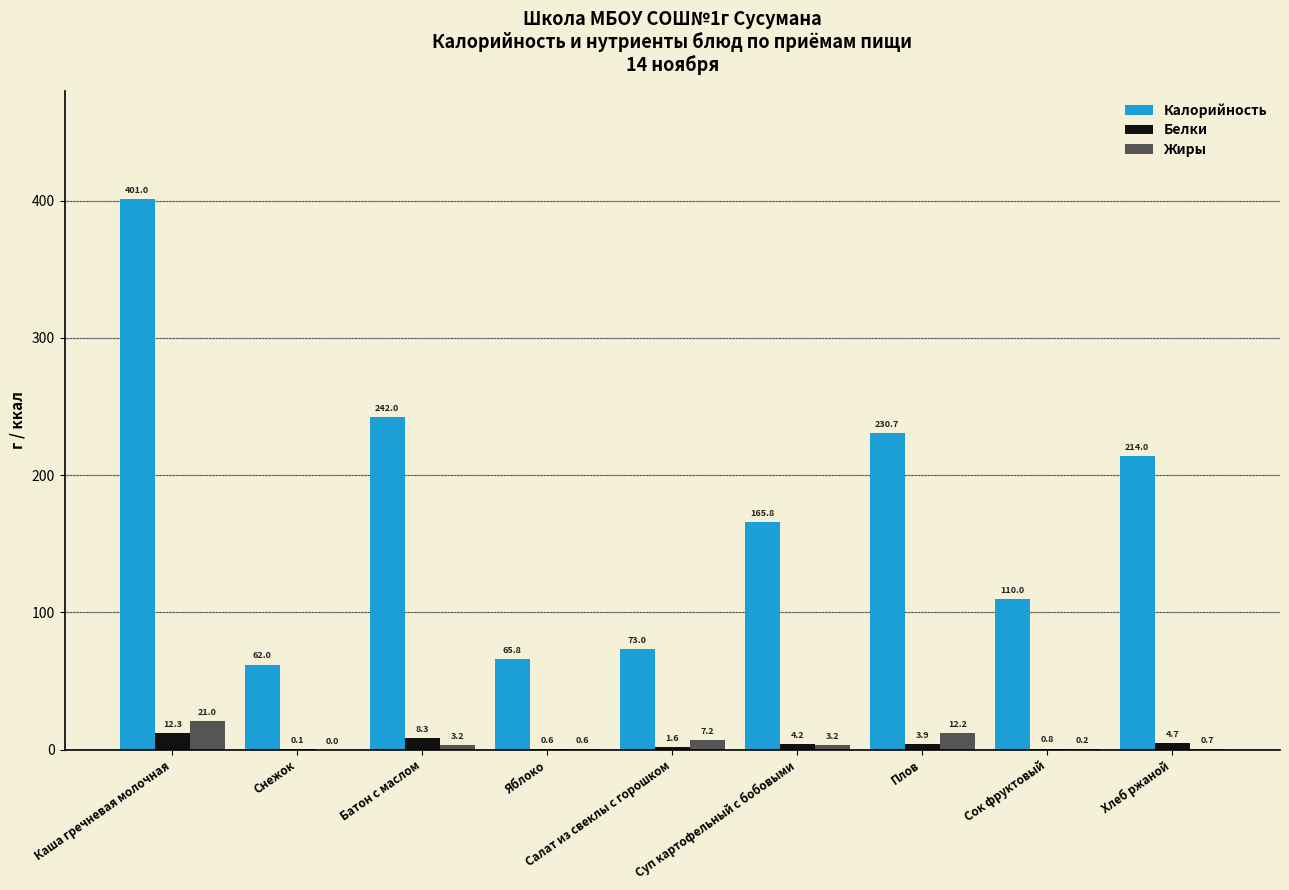

How many groups of bars are there?

9